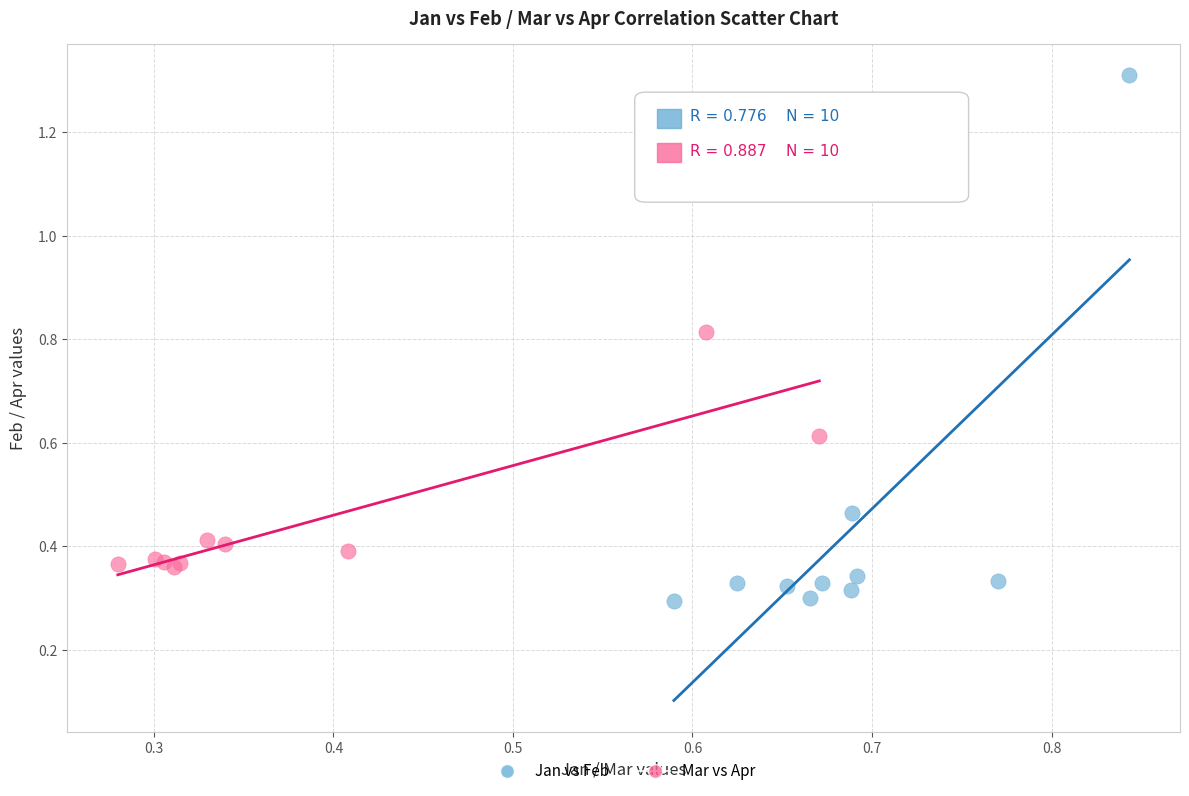

Which series reaches the maximum Y coordinate?

Jan vs Feb